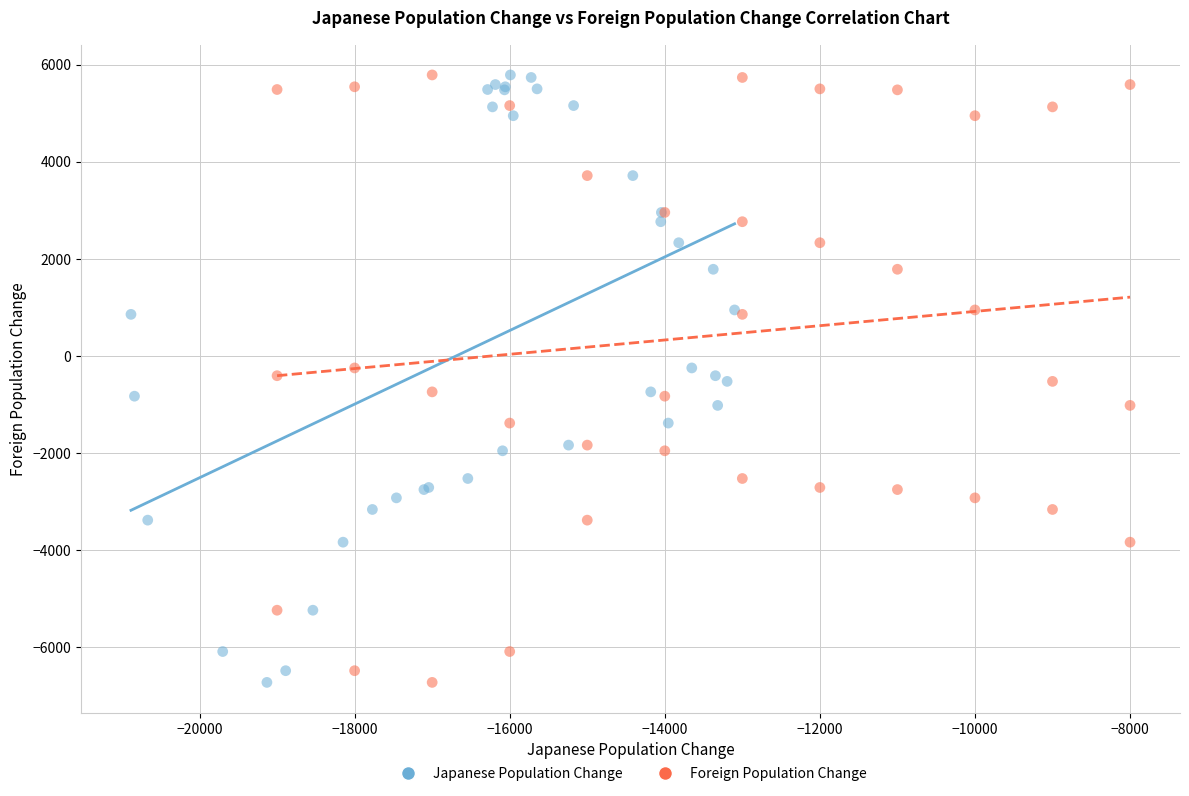

What are all the series names shown in the legend?

Japanese Population Change, Foreign Population Change